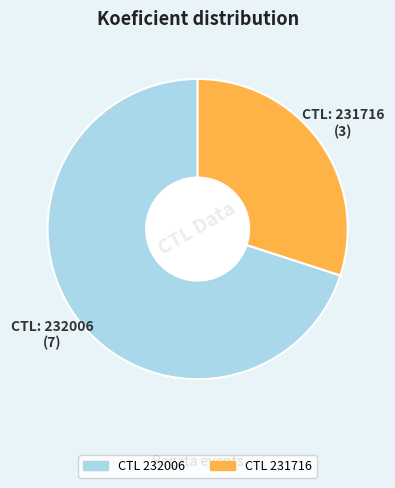

Is there any slice that represents more than half of the pie?

Yes